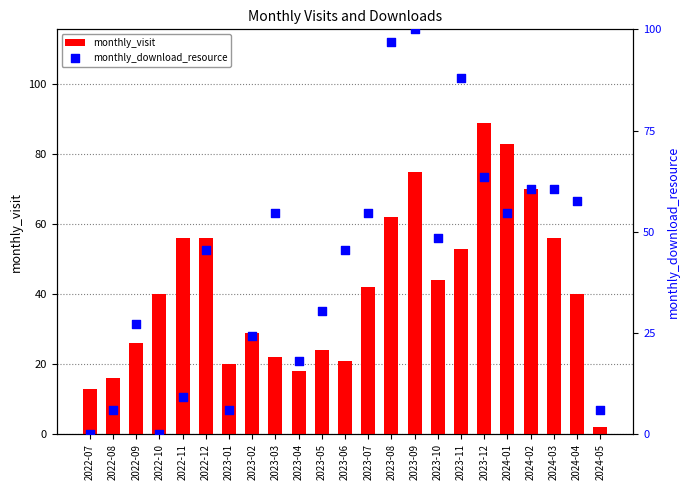

Which series reaches the maximum Y coordinate?

monthly_download_resource